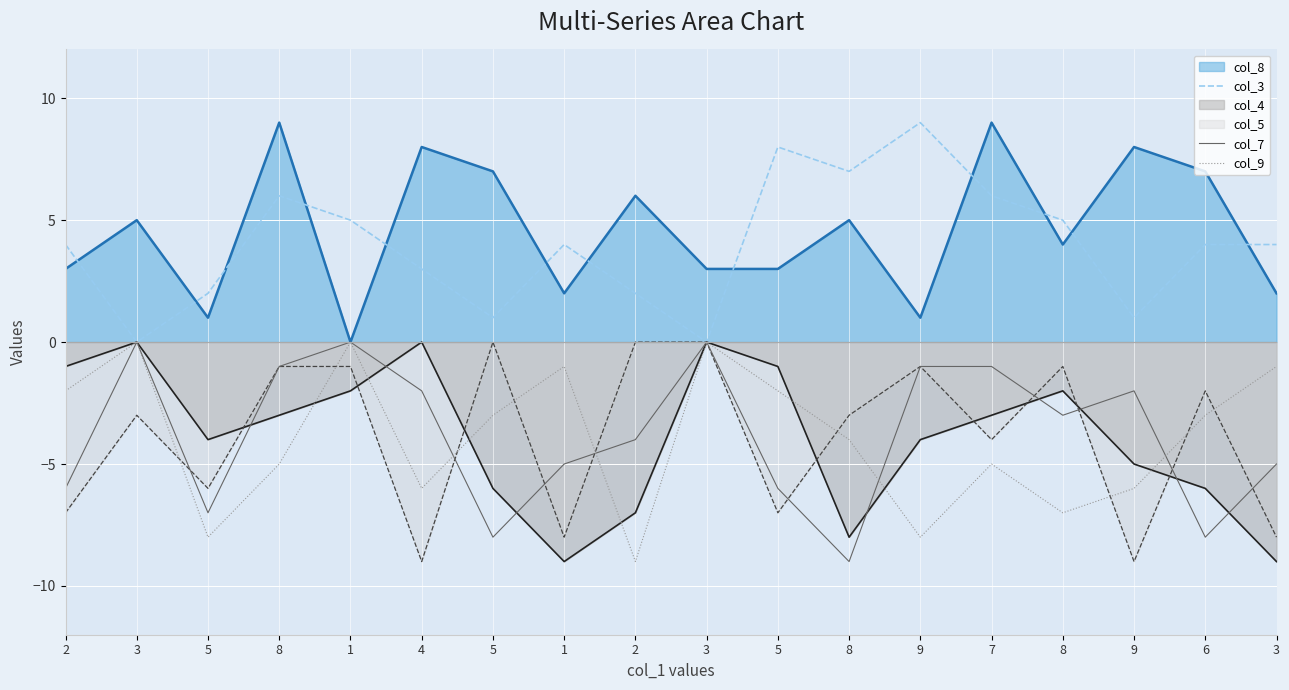

How many lines are shown in the chart?

6